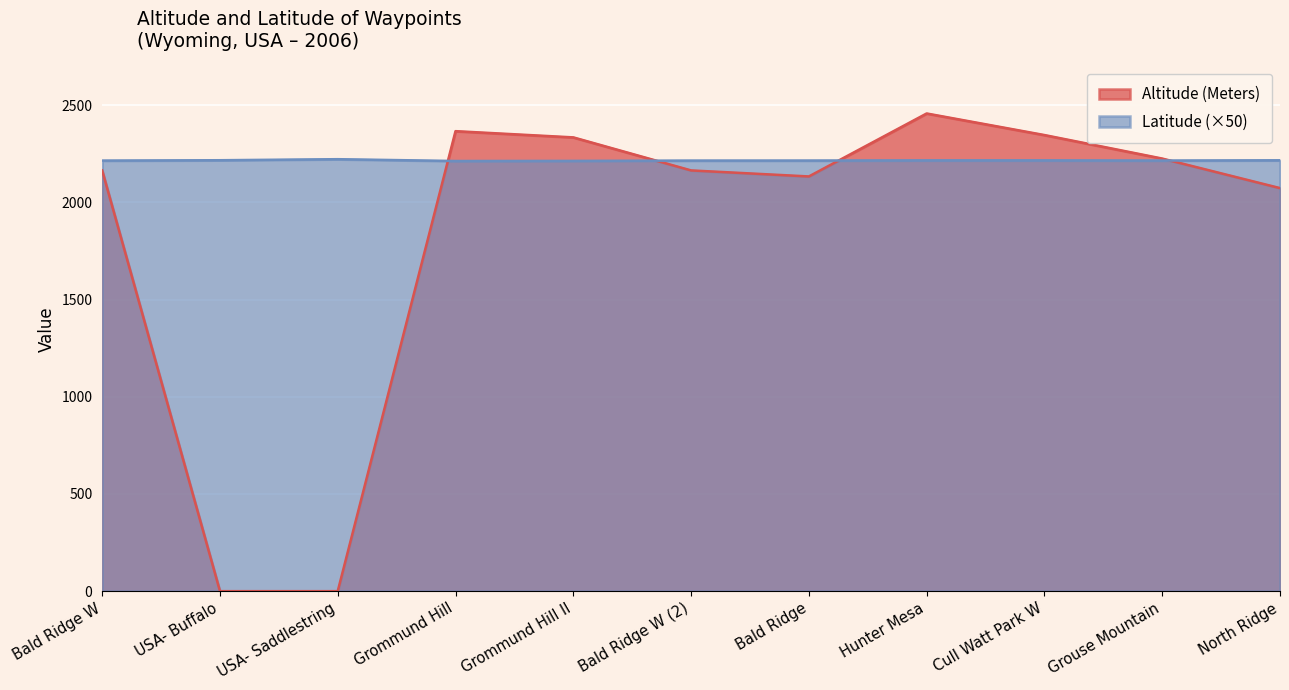

Rank the series by their average value, from highest to lowest.

Latitude (×50), Altitude (Meters)